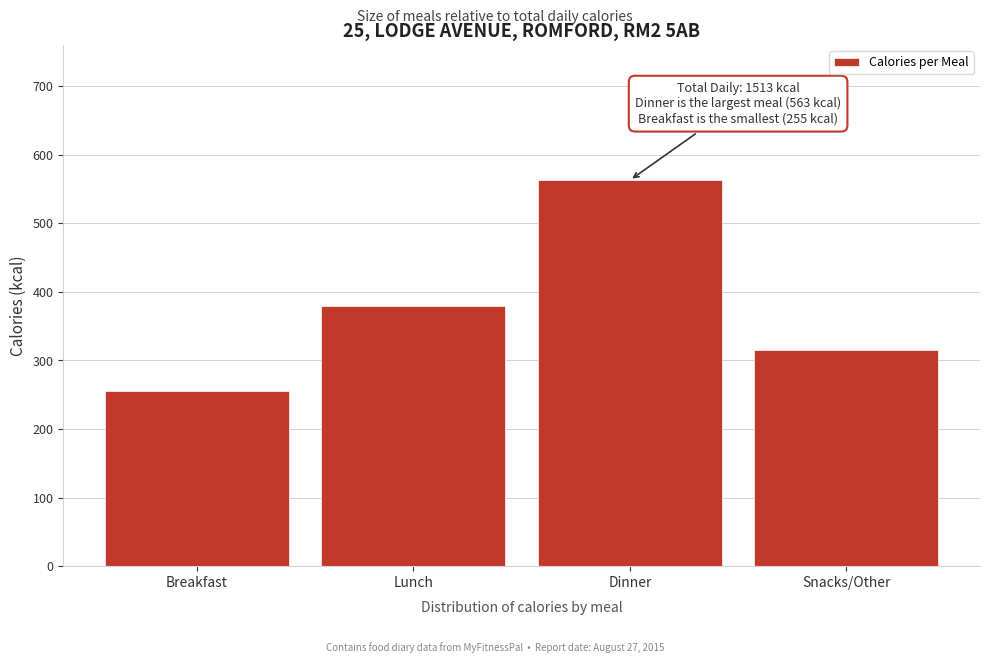

Reading right to left, list all the values displayed in this chart.

Snacks/Other=315	Dinner=563	Lunch=380	Breakfast=255